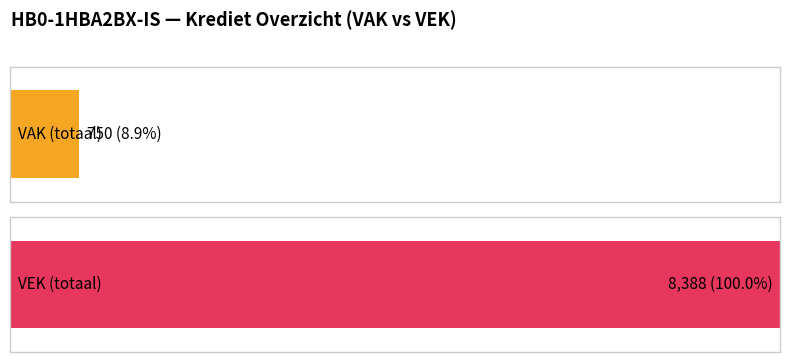

Is it true that VEK equals 274 at 2022 uitvoering?

False